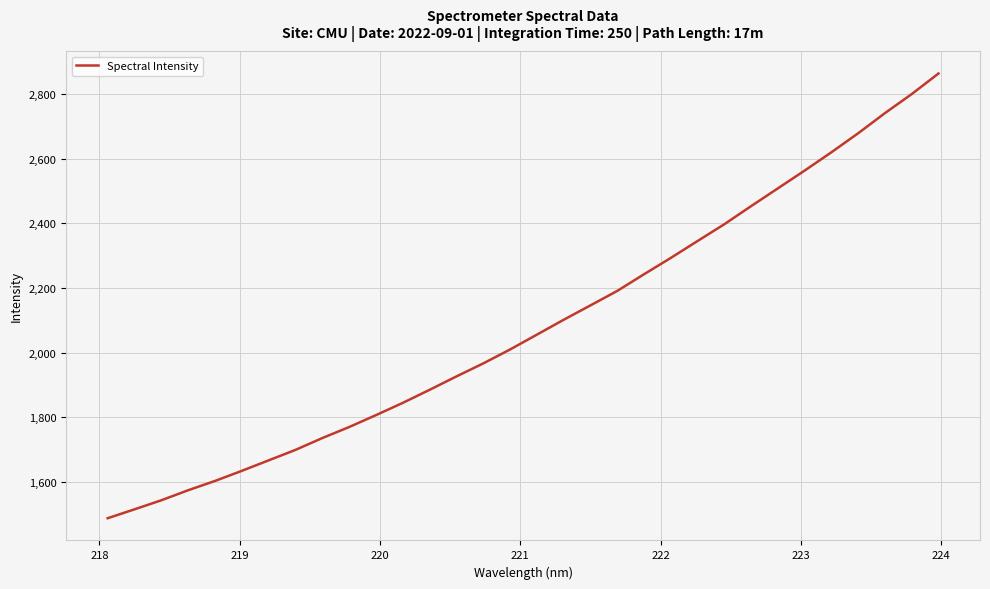

What is the maximum value shown in the chart?

2864.1